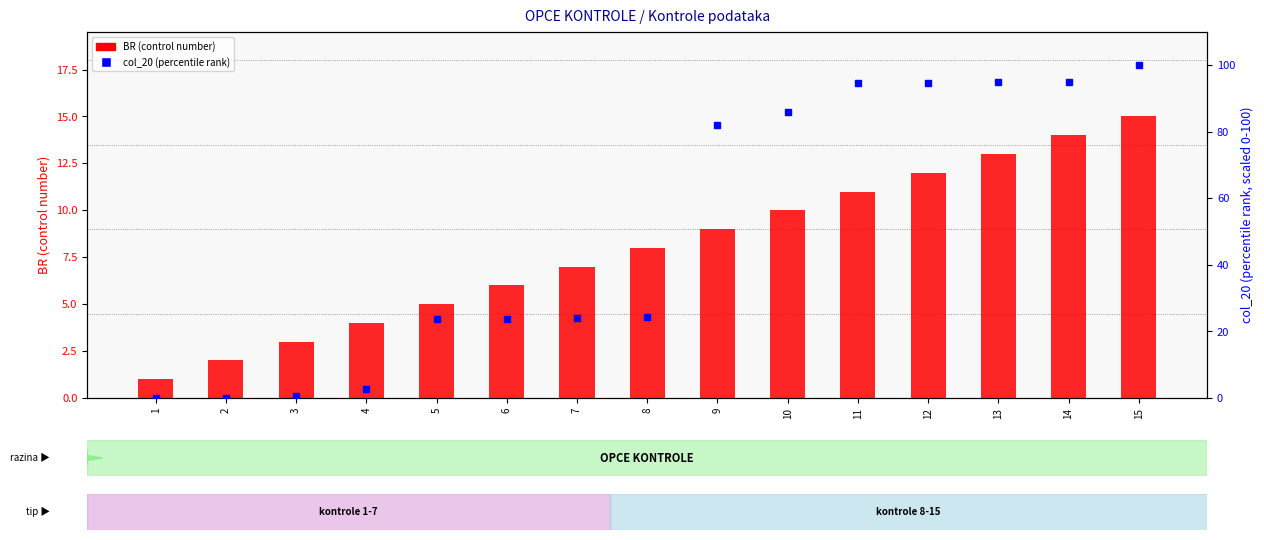

The BR (control number) series shows 7.0 at 12. True or false?

False